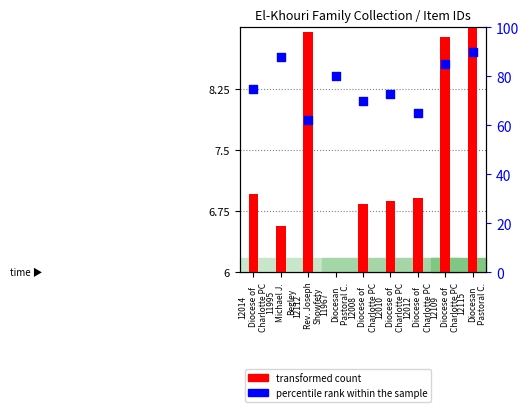

What is the ratio of the value at 12012
Diocese of
Charlotte PC to the value at 12109
Diocese of
Charlotte PC?

0.8